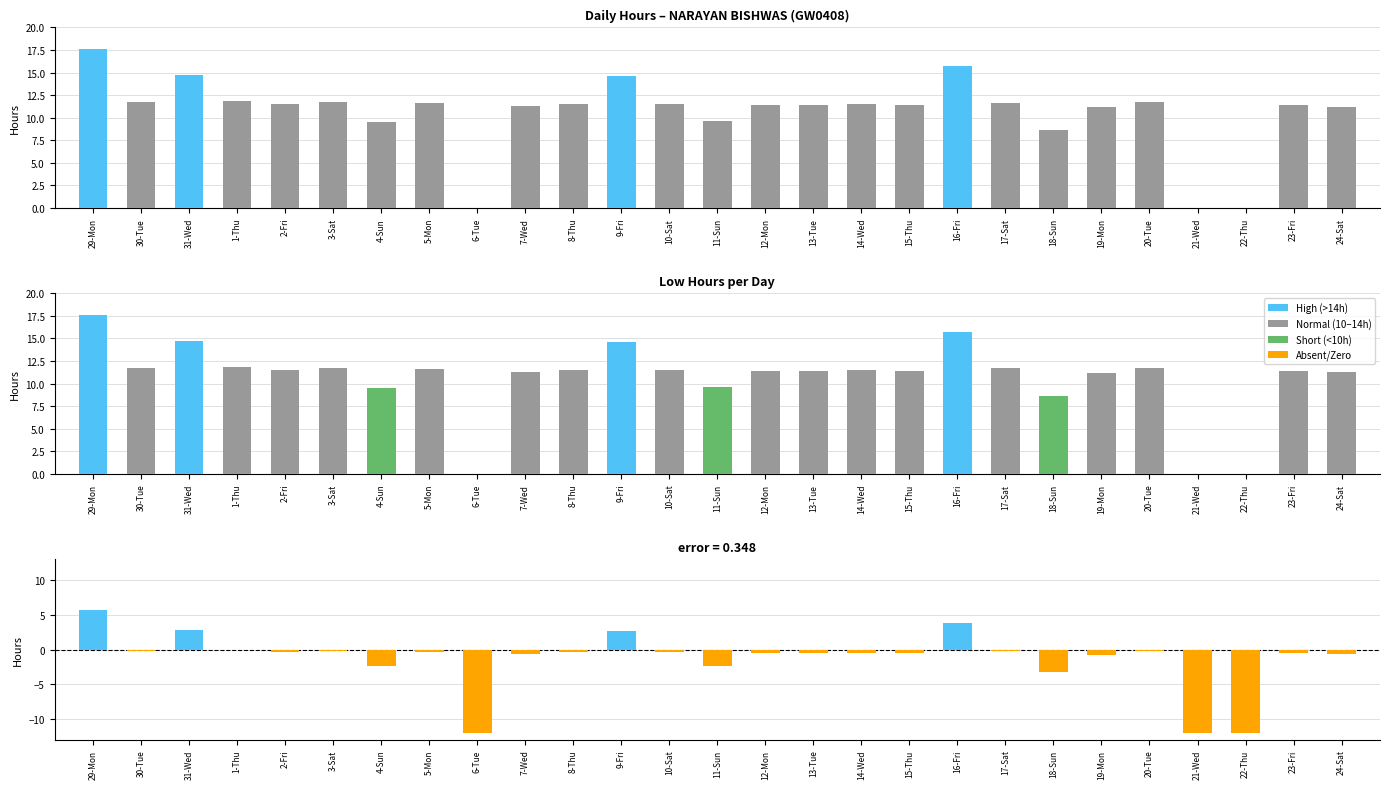

Reading left to right, list all the values displayed in this chart.

29-Mon=17.6	30-Tue=11.8	31-Wed=14.7	1-Thu=11.8	2-Fri=11.5	3-Sat=11.8	4-Sun=9.5	5-Mon=11.6	6-Tue=0.0	7-Wed=11.3	8-Thu=11.5	9-Fri=14.6	10-Sat=11.5	11-Sun=9.6	12-Mon=11.4	13-Tue=11.4	14-Wed=11.5	15-Thu=11.4	16-Fri=15.7	17-Sat=11.7	18-Sun=8.7	19-Mon=11.2	20-Tue=11.8	21-Wed=0.0	22-Thu=0.0	23-Fri=11.4	24-Sat=11.2